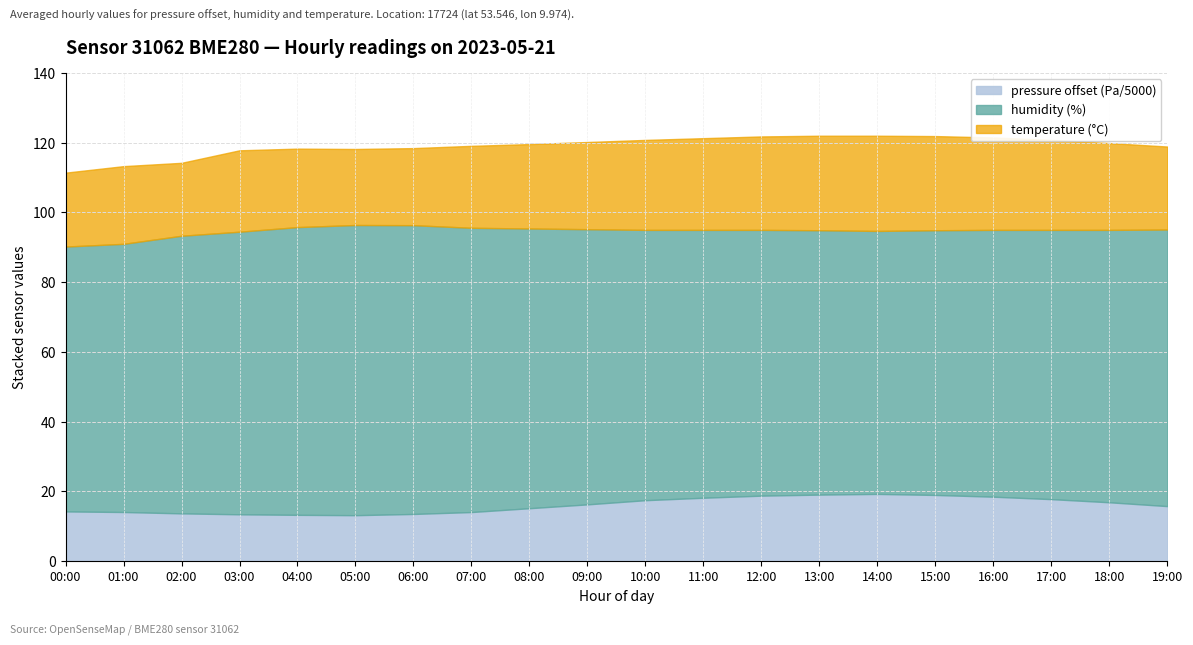

The temperature series shows 5.1 at 16:00. True or false?

False